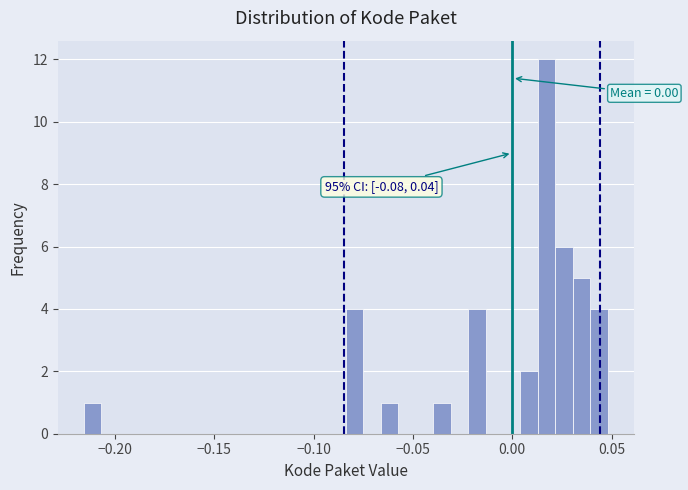

Read against the x-axis, roughly where is the centre of the tallest bar?

0.015